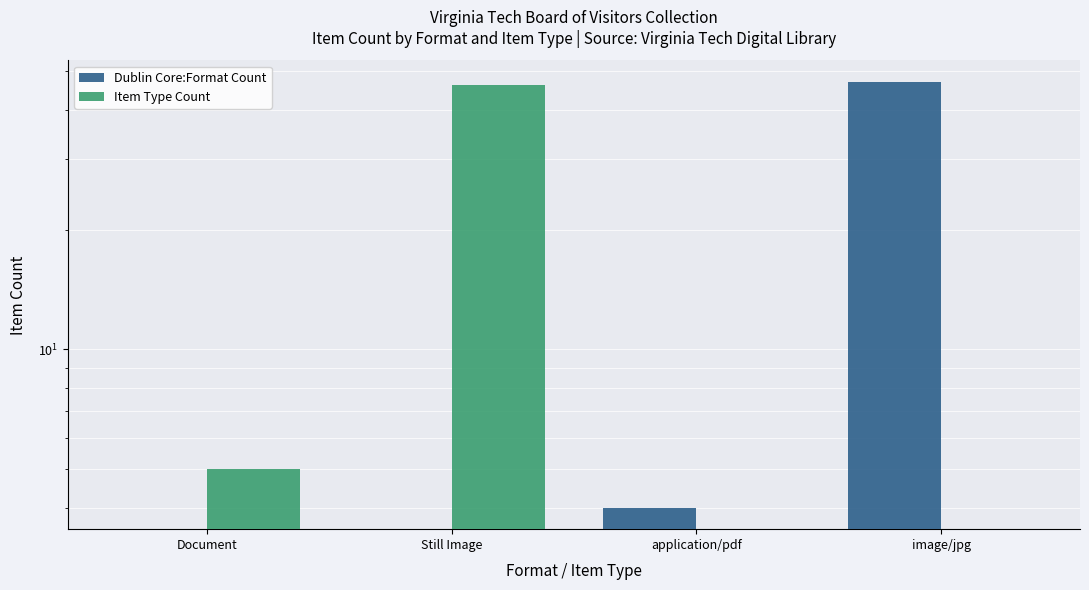

Which series has the widest spread of values?

Dublin Core:Format Count